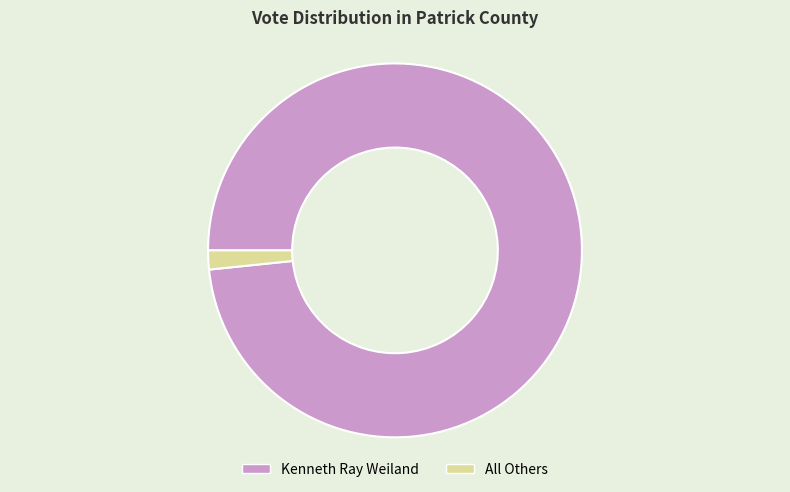

Which slice is the smallest?

All Others